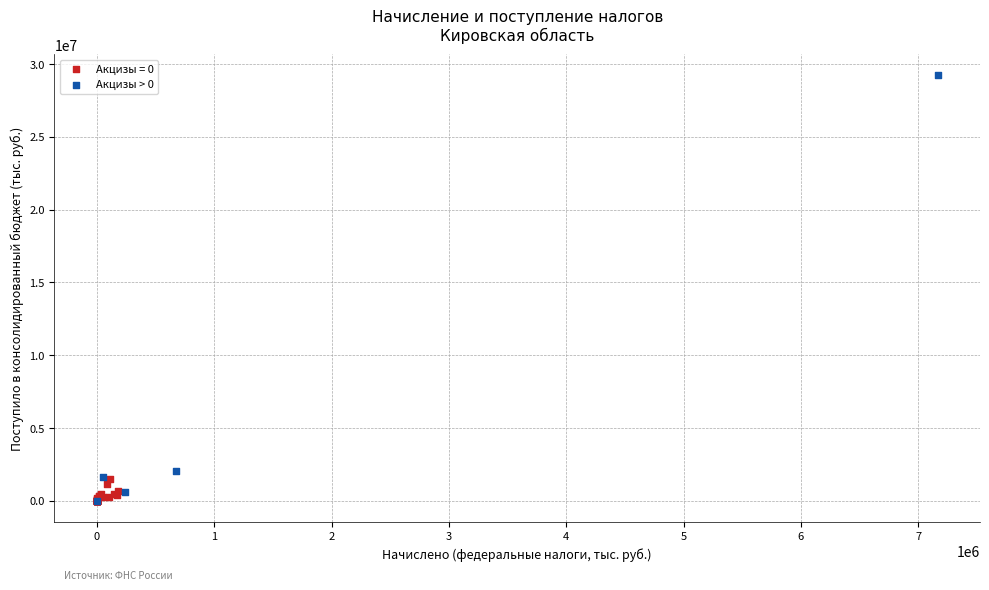

Which series contains the highest Y value?

Акцизы > 0